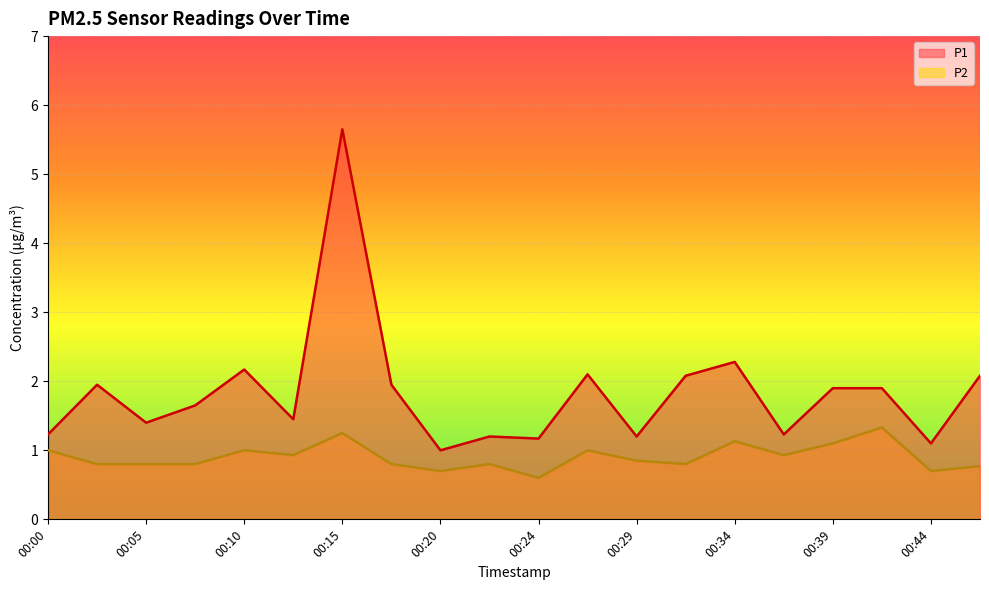

At which label is P2 closest to 0?

00:24